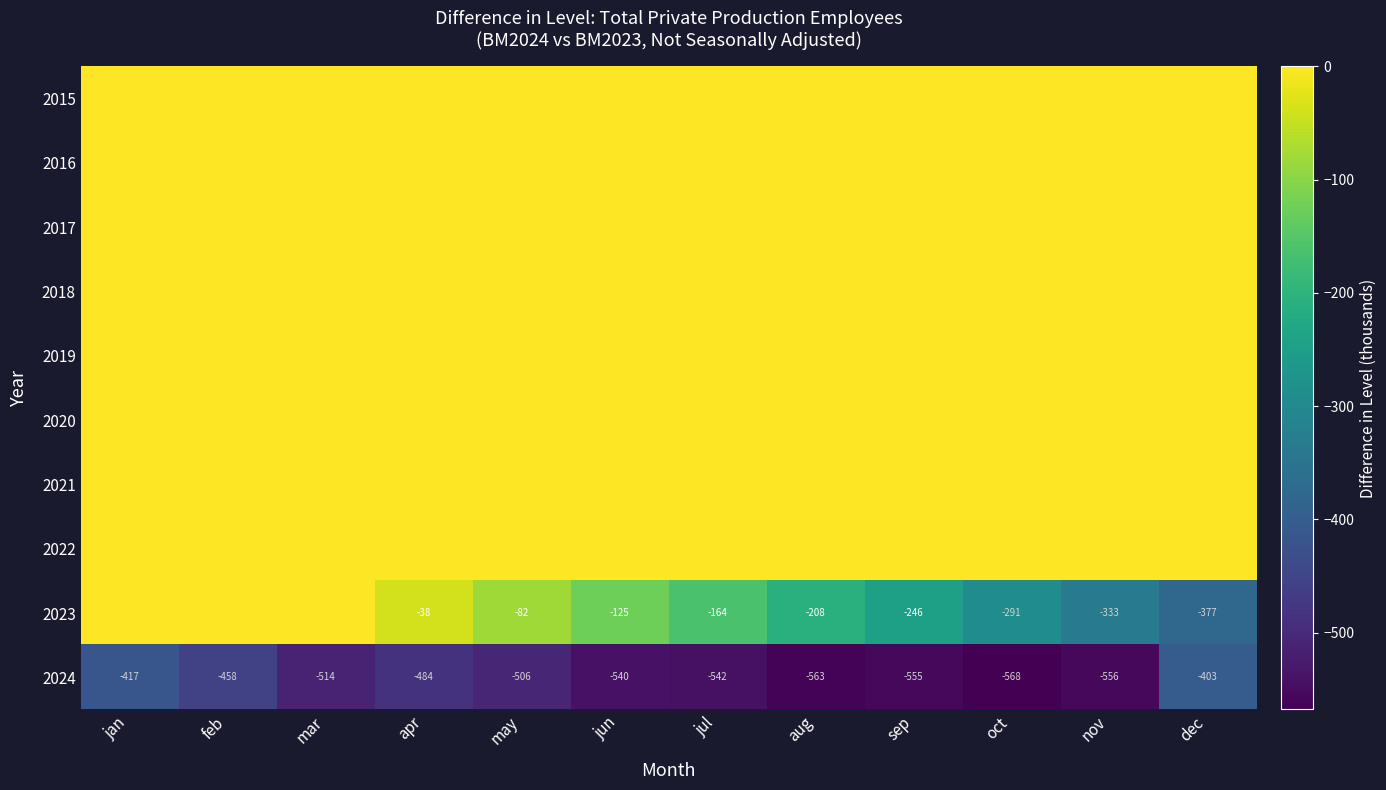

Which category has the highest value in the 2024 series?

dec